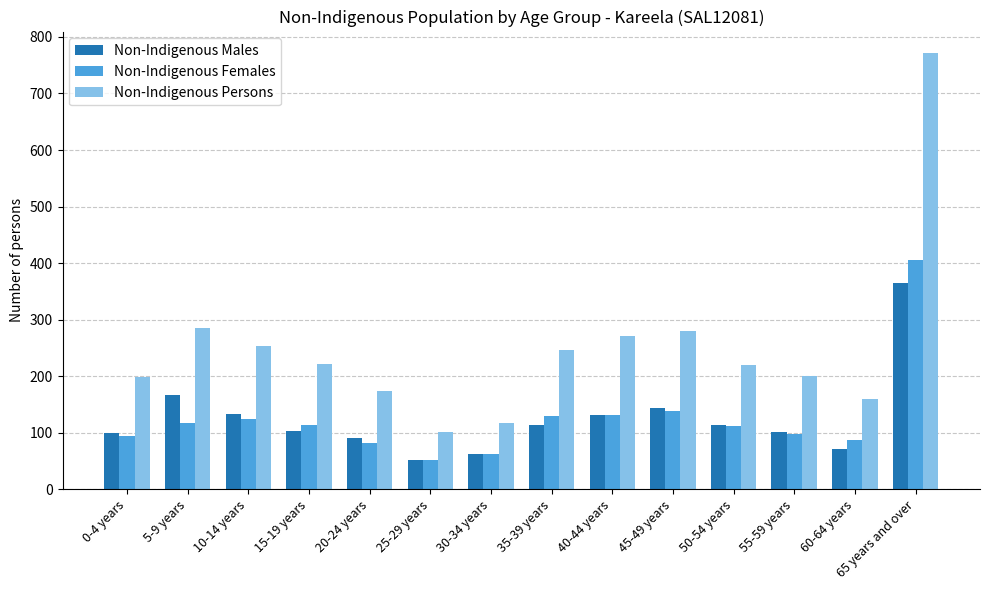

The Non-Indigenous Males series shows 74 at 10-14 years. True or false?

False